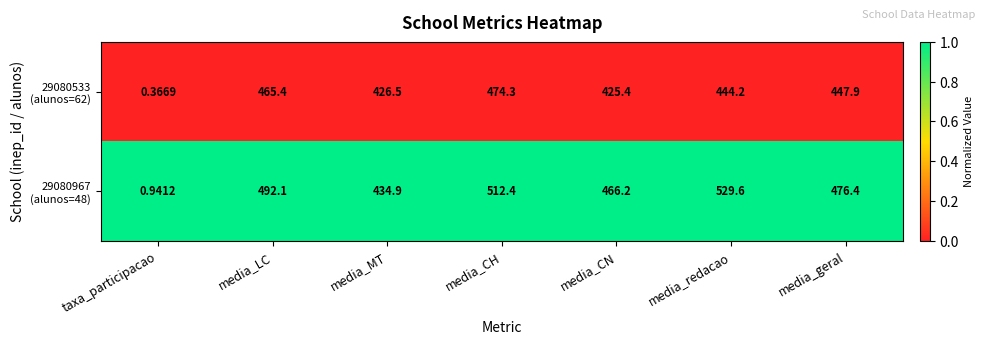

At which category does the chart reach its peak across all series?

media_redacao